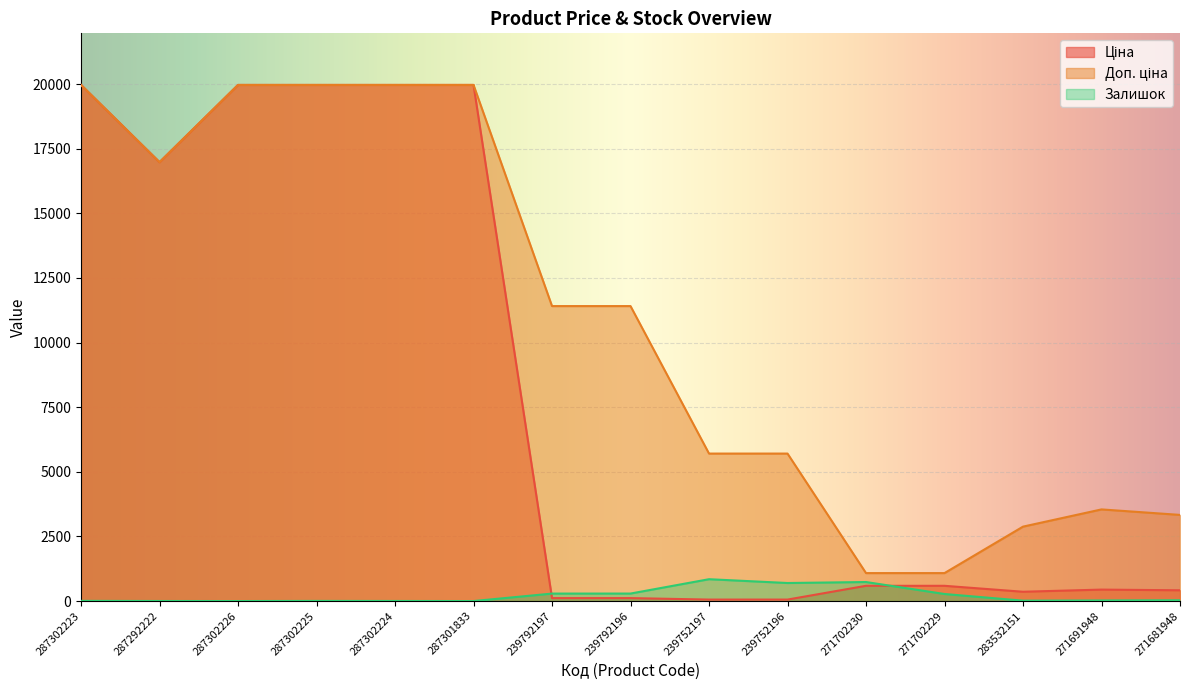

What position from the right is 271702230?

5